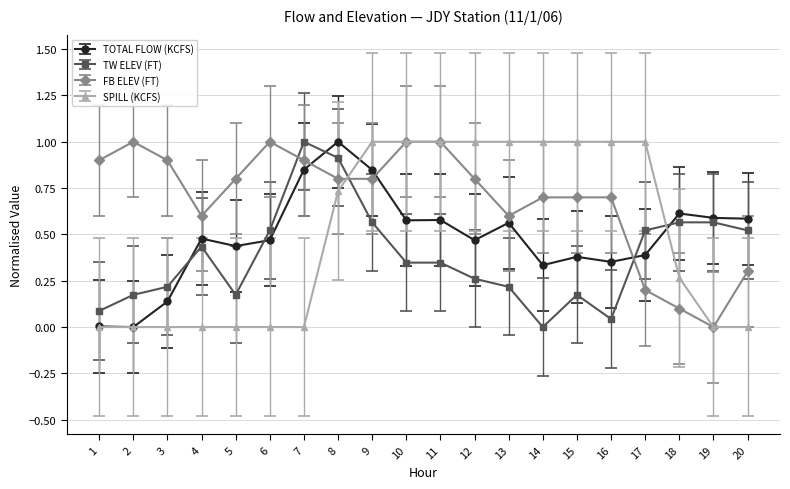

What is the greatest value displayed?

1.0